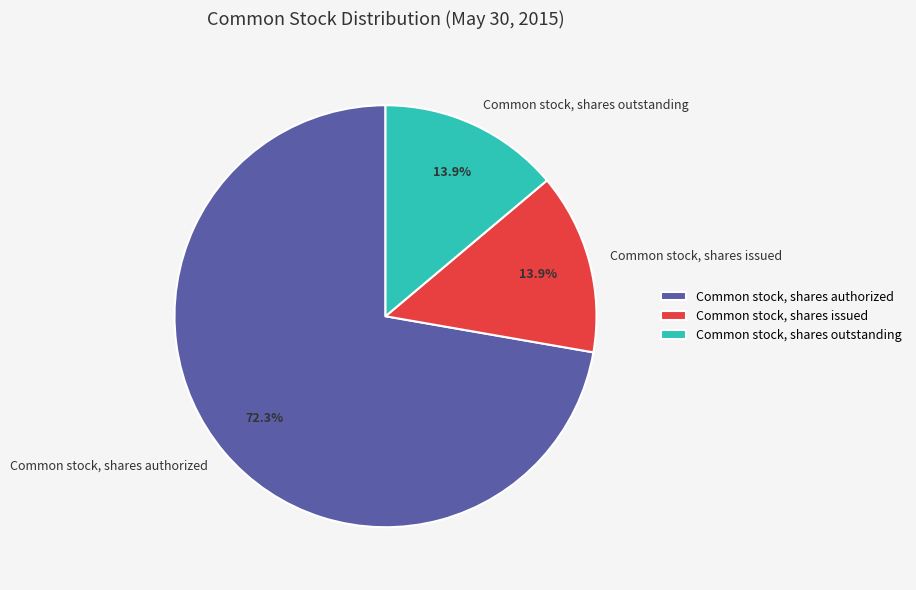

What is the majority slice?

Common stock, shares authorized